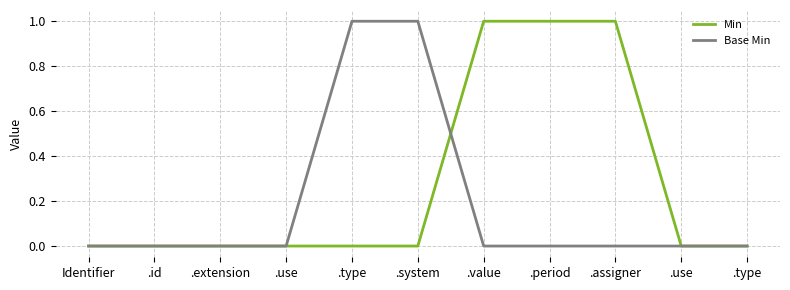

Where is Min nearest to the value 0?

Identifier